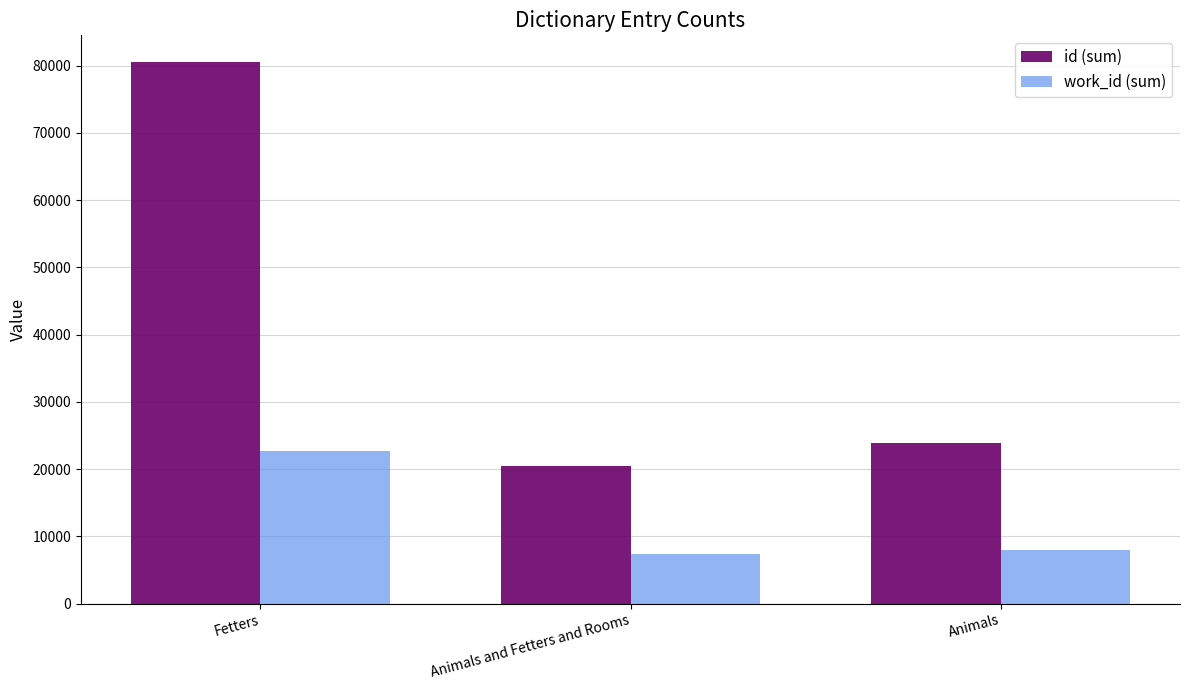

What is the label of the 3rd bar from the left?

Animals